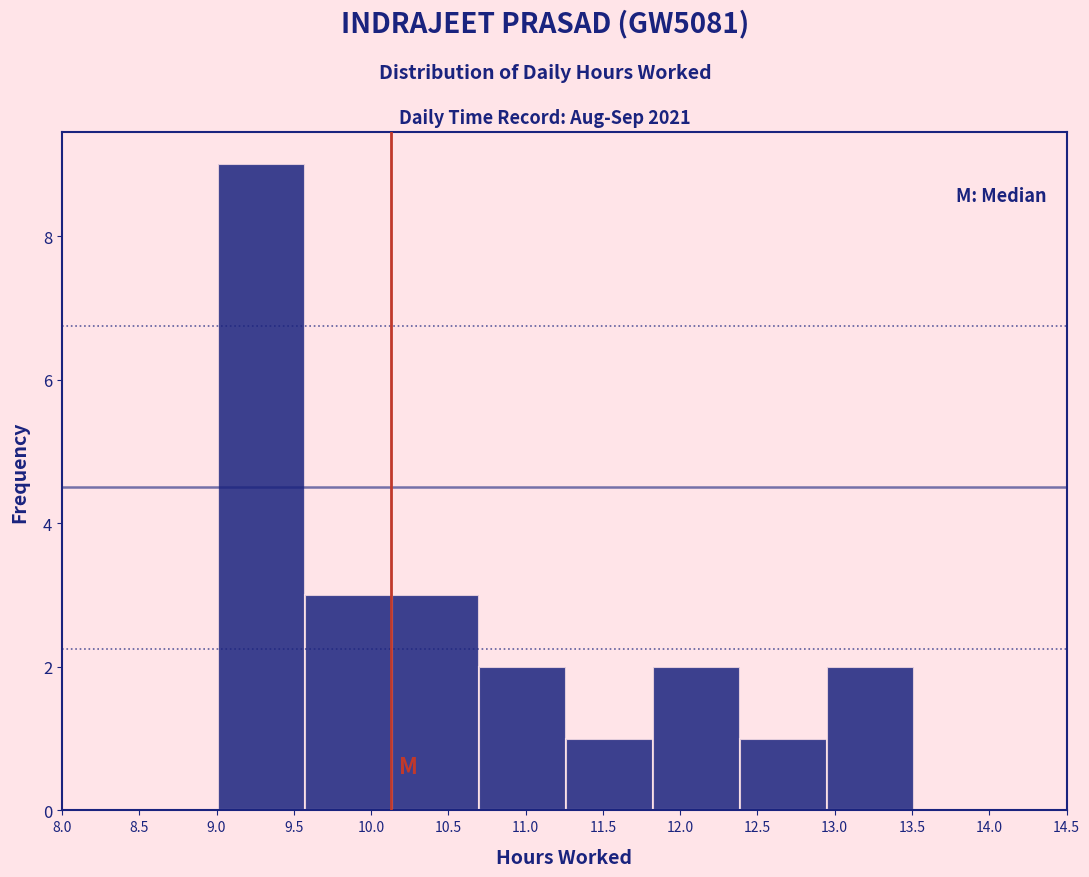

Reading left to right, transcribe this chart: for each bar, give the range it covers on the x-axis and its height. Neither the bar edges nor the heights are printed on the chart, so give them approximately, as read against the axes.

9.00 to 9.55: 9
9.55 to 10.15: 3
10.15 to 10.70: 3
10.70 to 11.25: 2
11.25 to 11.80: 1
11.80 to 12.40: 2
12.40 to 12.95: 1
12.95 to 13.50: 2